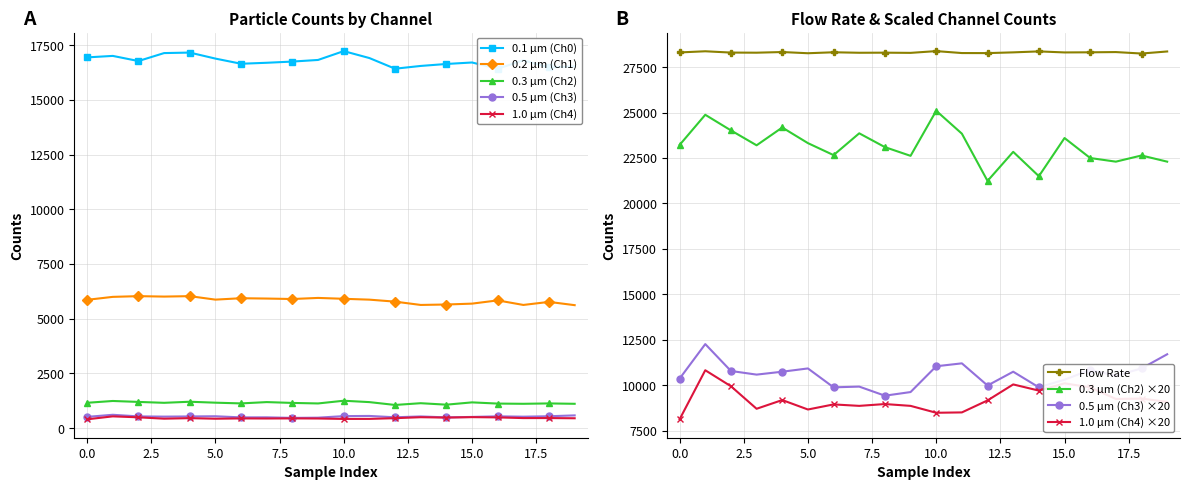

Between 17 and 8, which is larger?

17